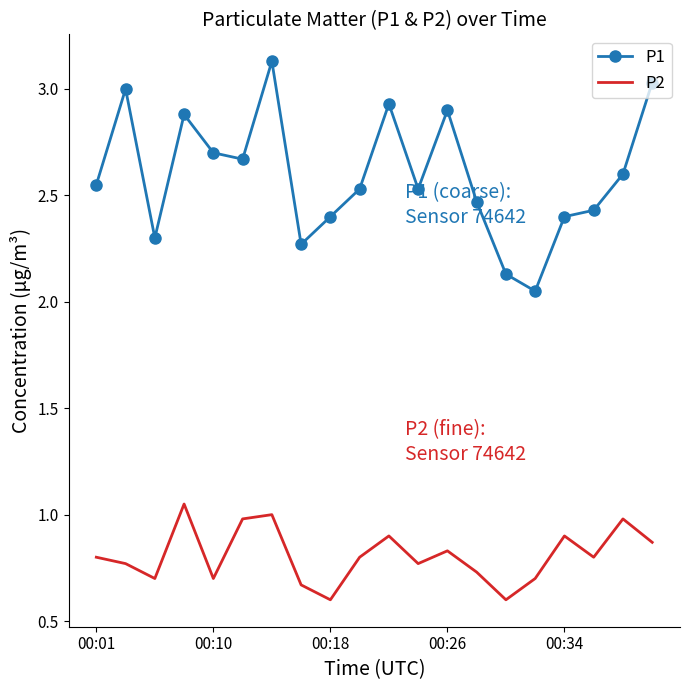

True or false: P2 and P1 intersect in this chart.

False